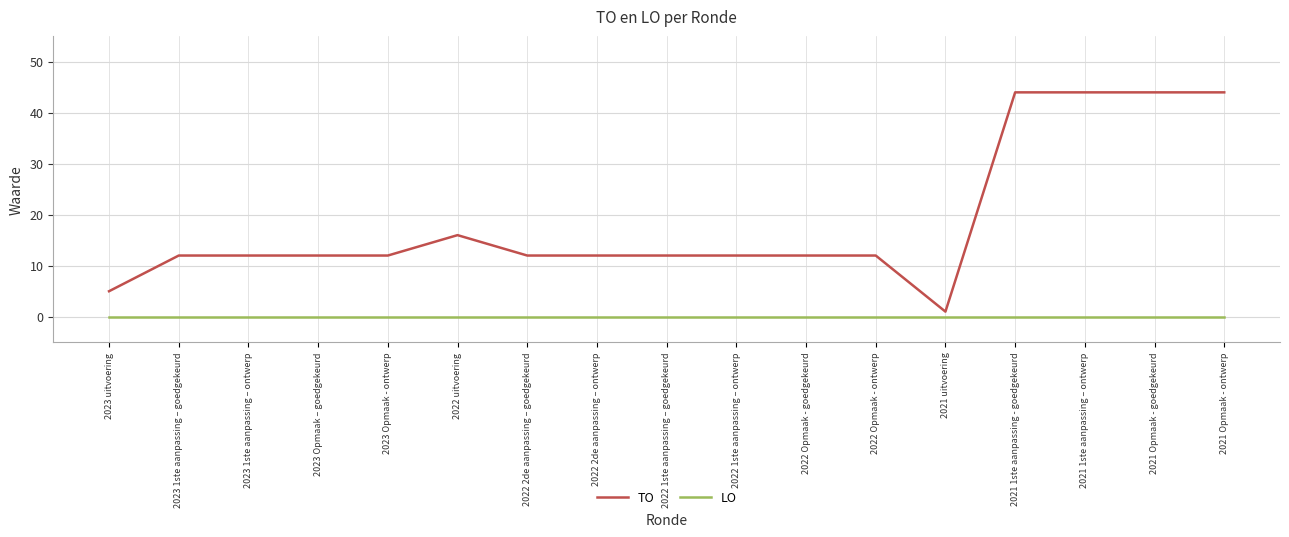

True or false: LO and TO intersect in this chart.

False